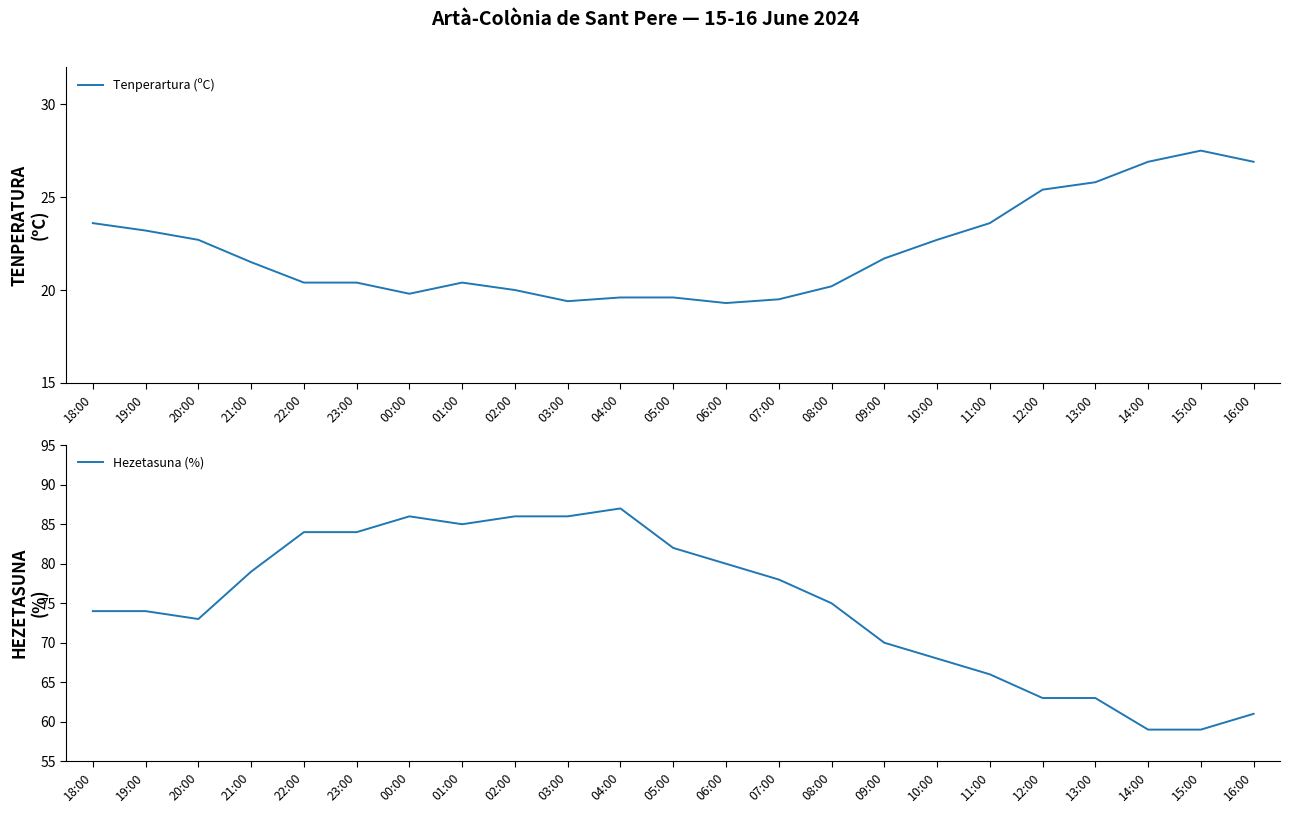

Which series changed the most between 01:00 and 04:00?

Hezetasuna (%)